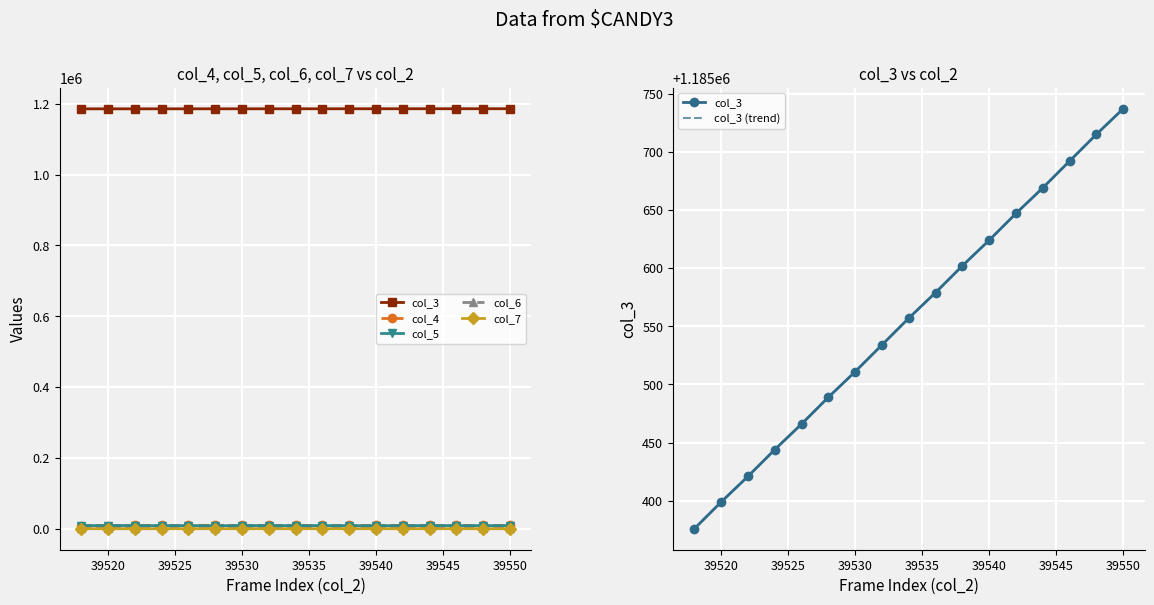

The col_4 series shows 2795 at 39535. True or false?

False